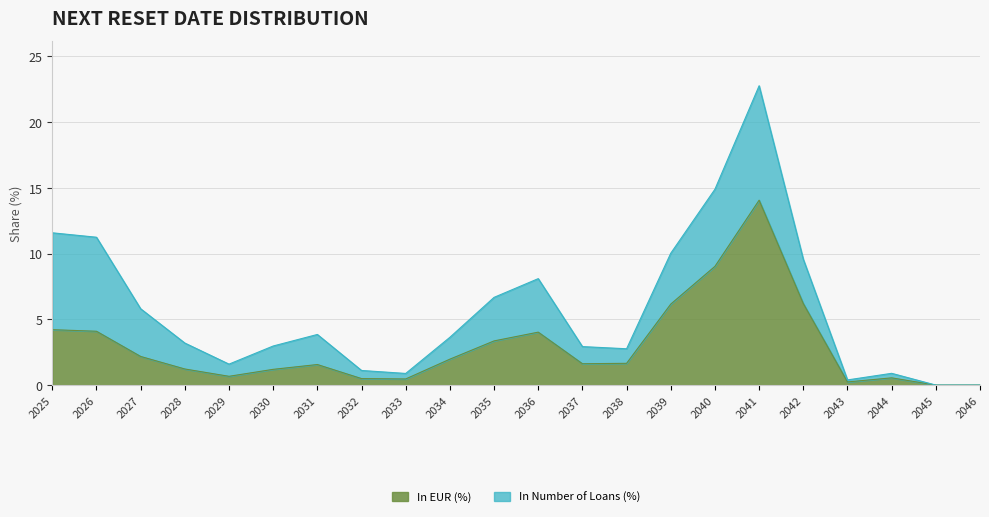

Approximately how many times larger is the value at 2041 compared to 2035?

4.2